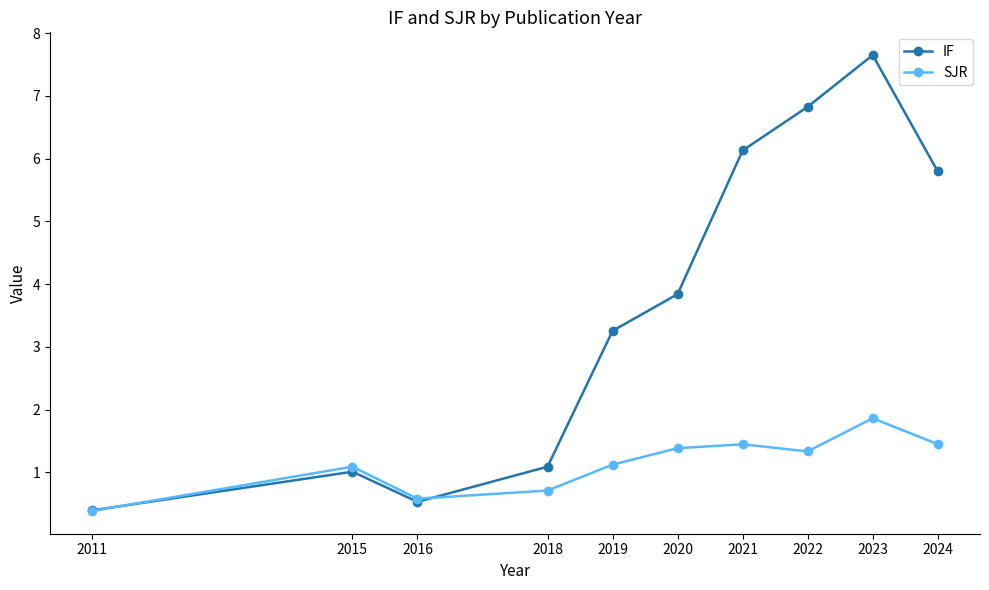

At which category is the sum across all series the highest?

2023